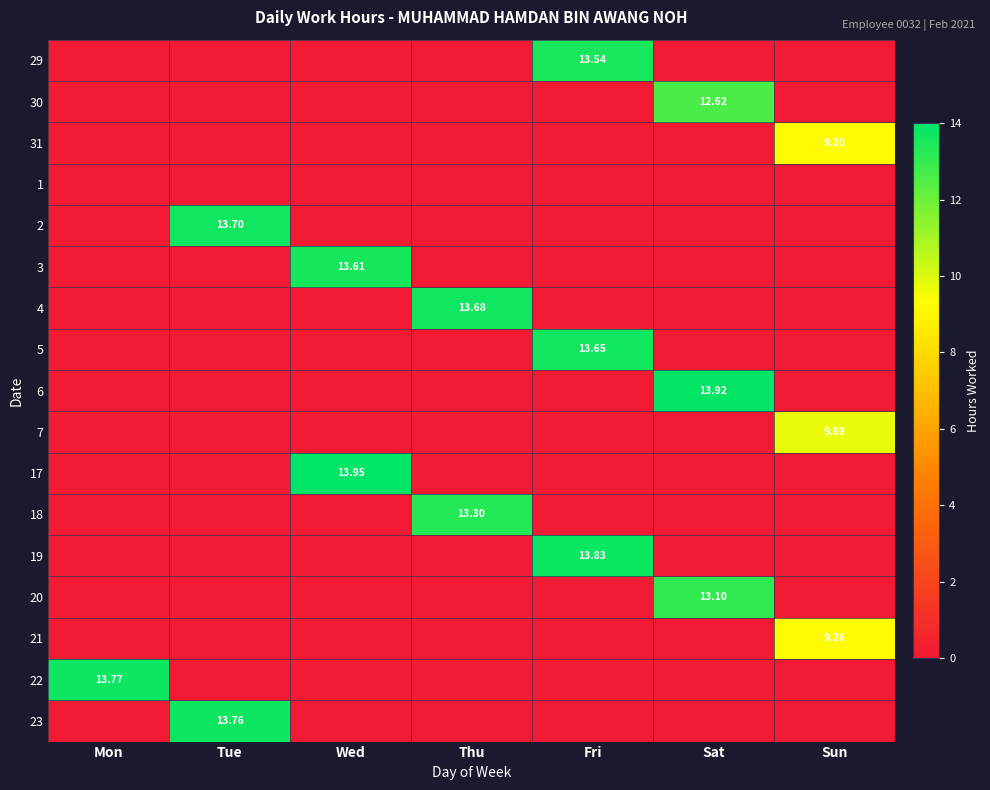

How many categories are shown in the chart?

7